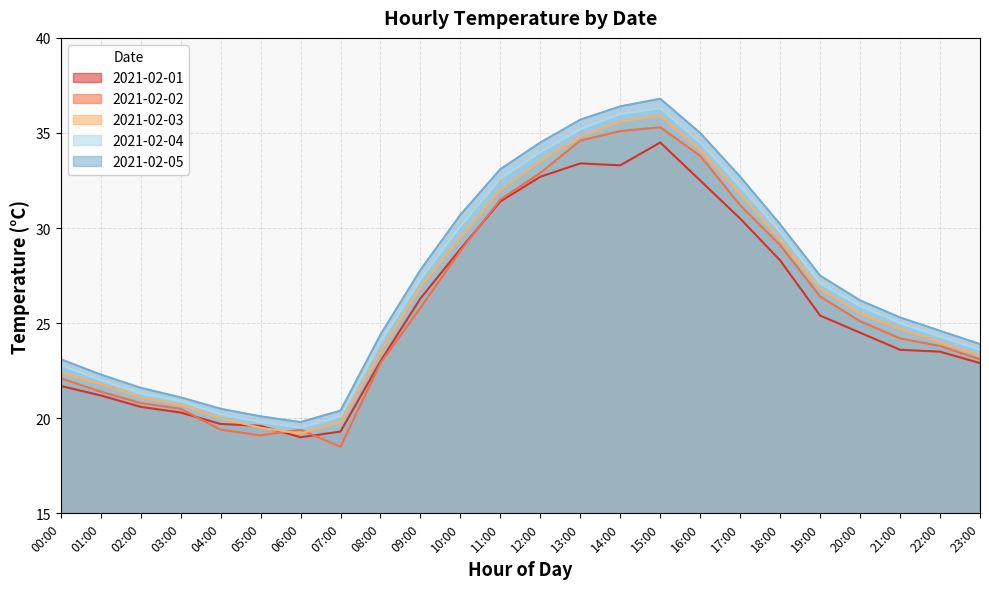

Where is 2021-02-05 nearest to the value 28?

09:00